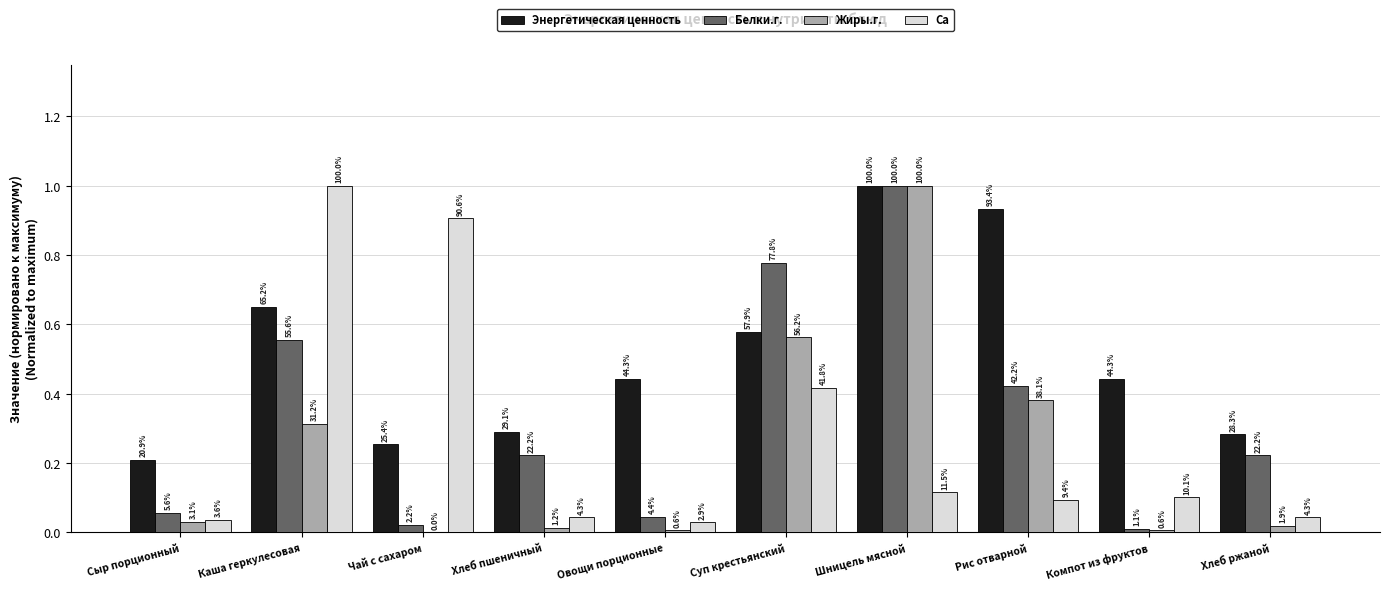

What is the difference between the second highest and minimum values in the Белки.г. series?

0.8